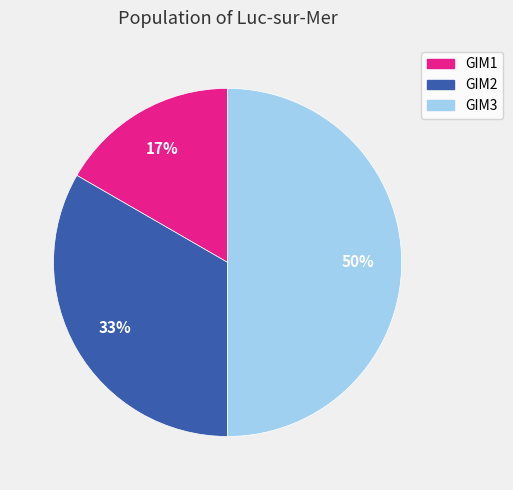

To the nearest percent, what is the average slice percentage?

33%